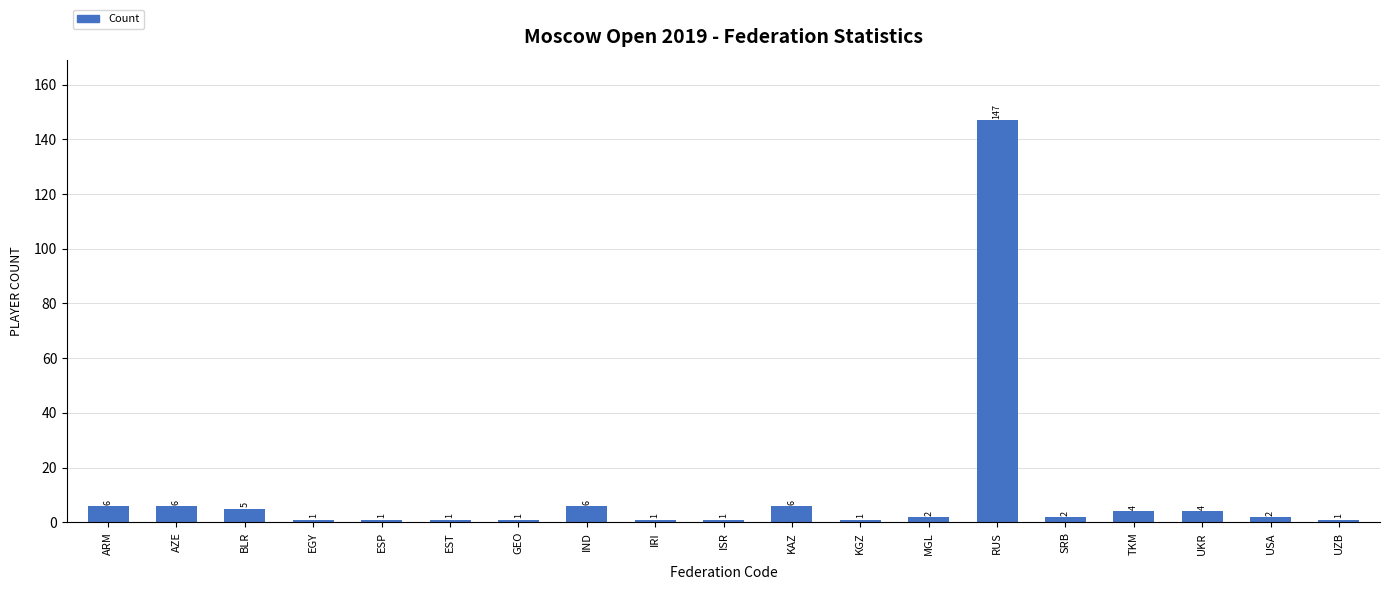

At which category does the chart reach its peak across all series?

RUS